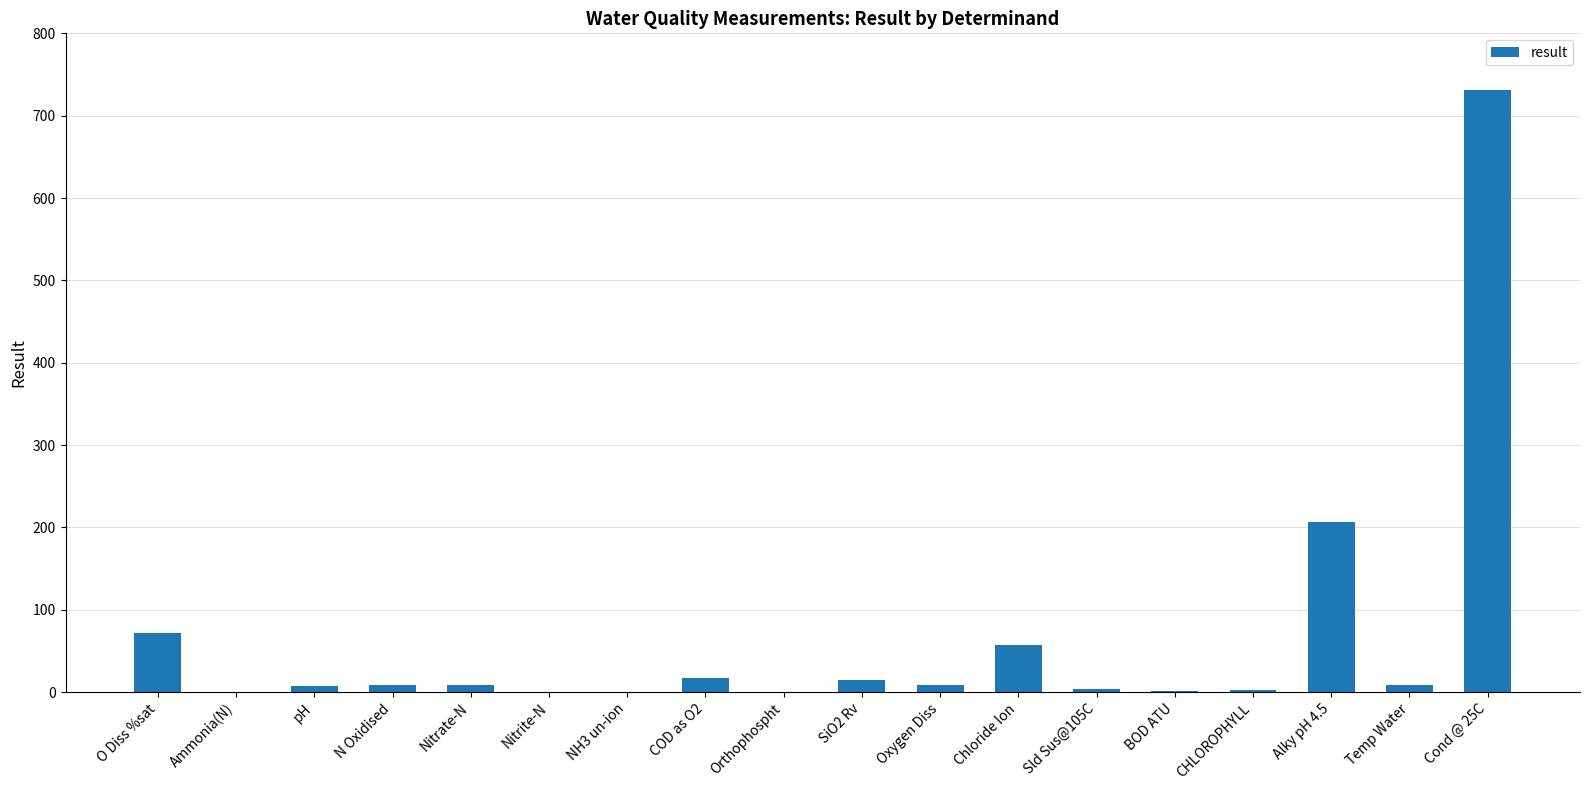

The value at Cond @ 25C is 731.0. True or false?

True